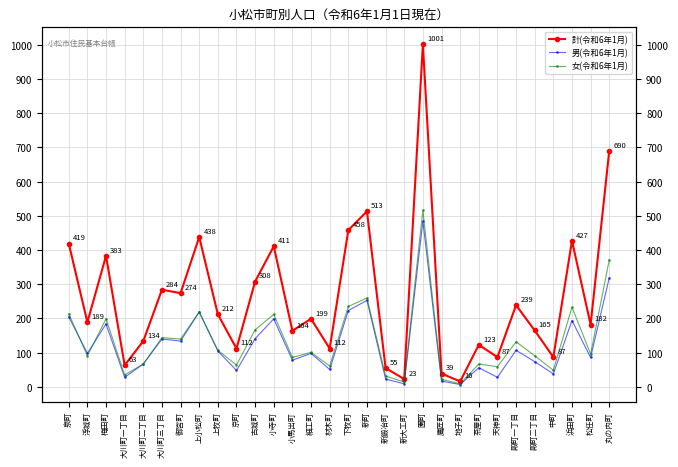

What are all the series names shown in the legend?

計(令和6年1月), 男(令和6年1月), 女(令和6年1月)